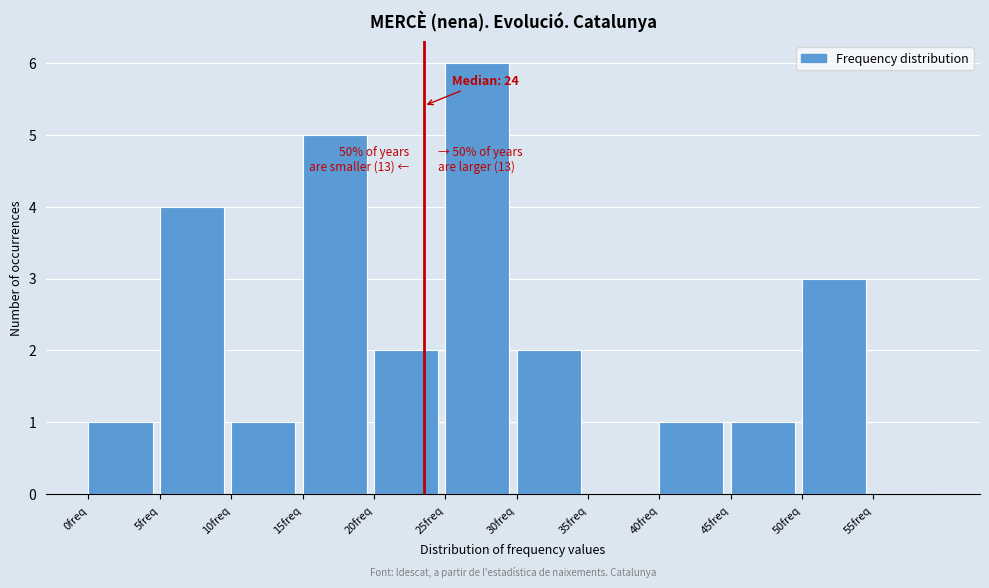

Which range on the x-axis has the tallest bar?

25 to 30